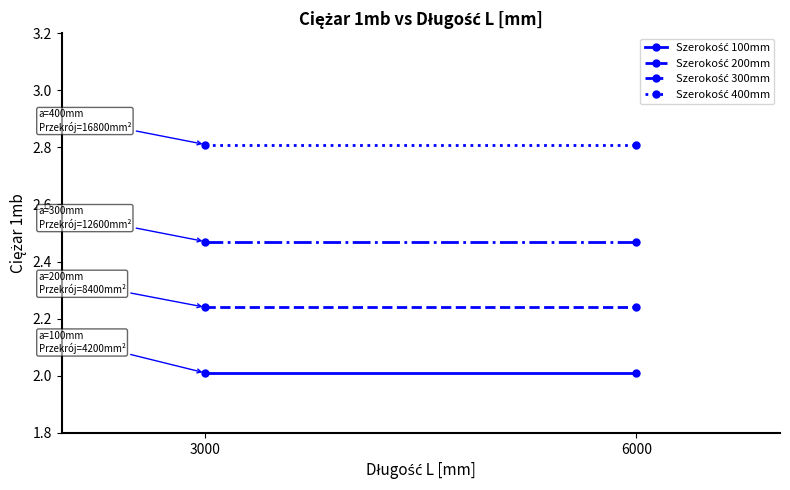

Reading right to left, extract all data points from this chart.

Szerokość 100mm: 2.0	2.0
Szerokość 200mm: 2.2	2.2
Szerokość 300mm: 2.5	2.5
Szerokość 400mm: 2.8	2.8